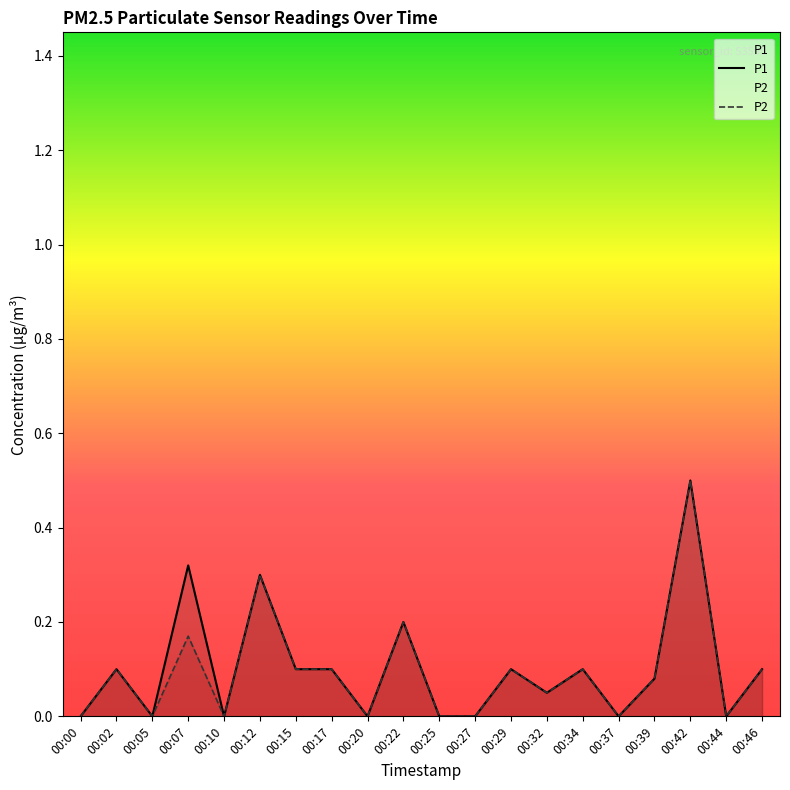

Between 00:02 and 00:07, which is larger?

00:07